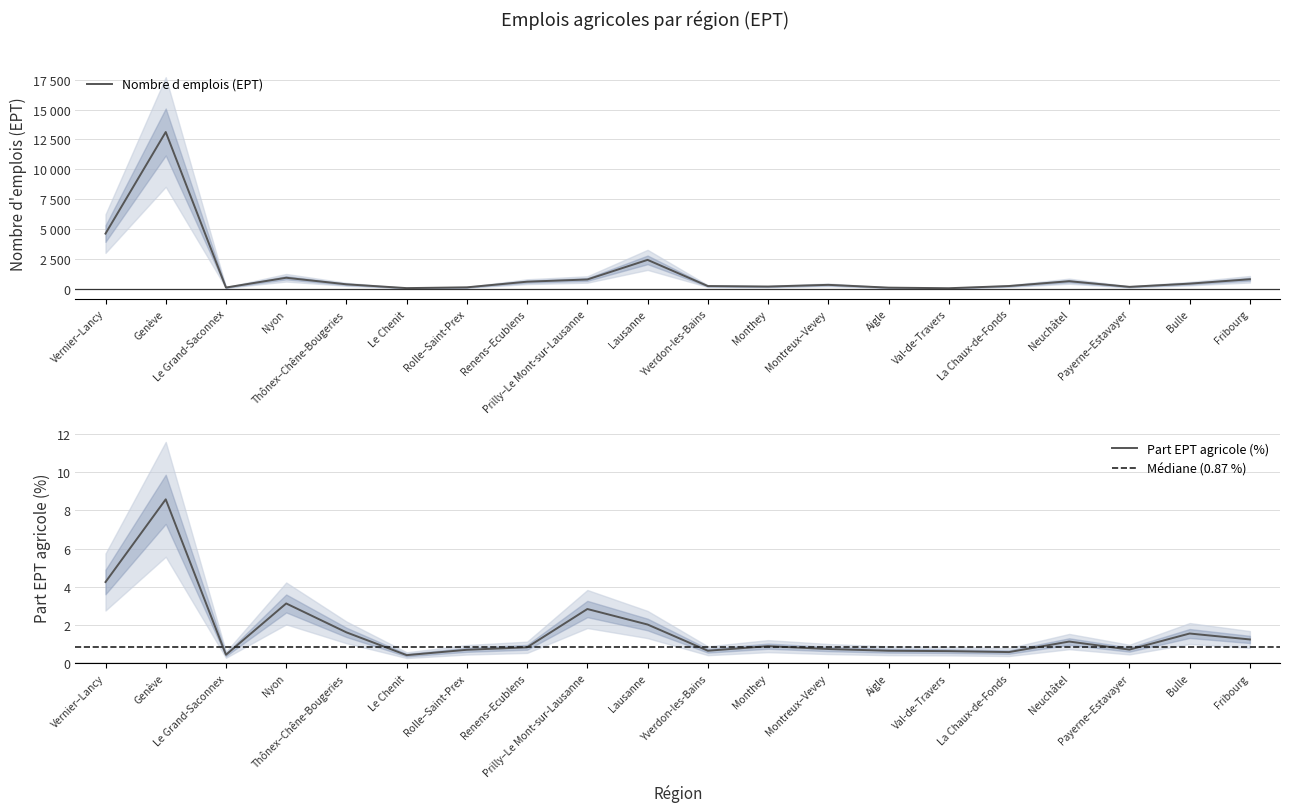

Between Vernier–Lancy and Neuchâtel, which is larger?

Vernier–Lancy